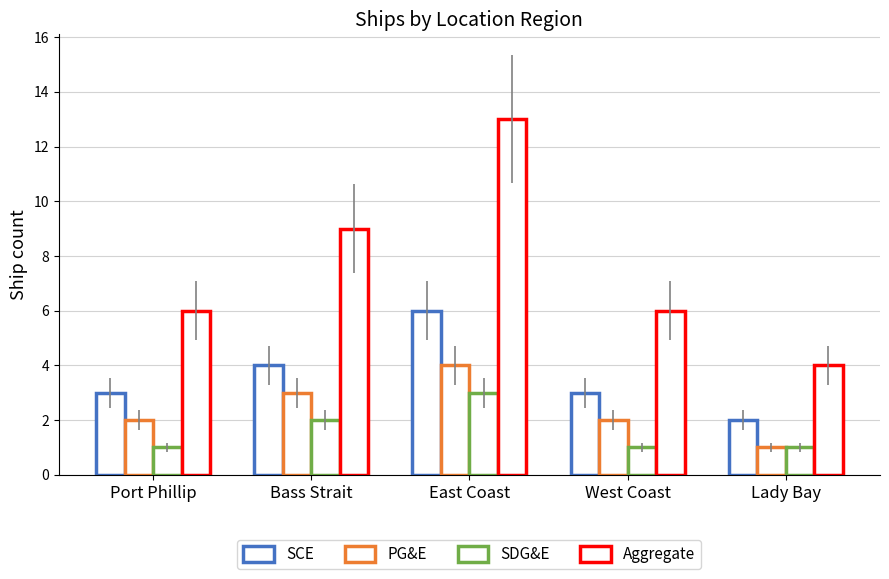

Count the SCE values in the range 3 to 4.

3